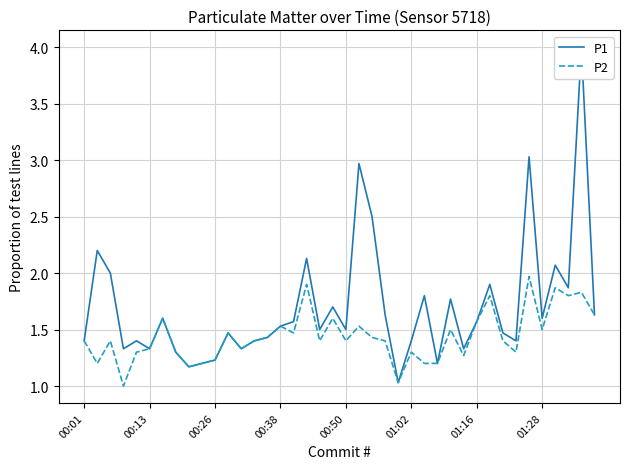

In P2, how many points are higher than both neighbors (excluding endpoints)?

13